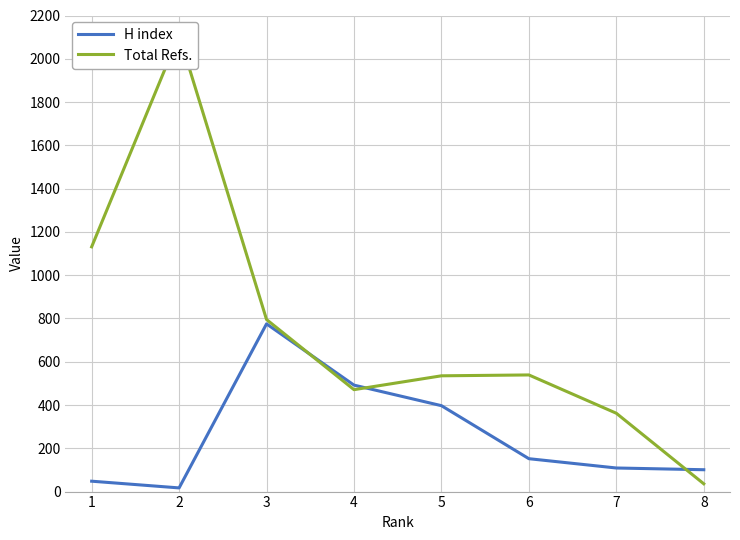

What is the smallest value displayed?

17